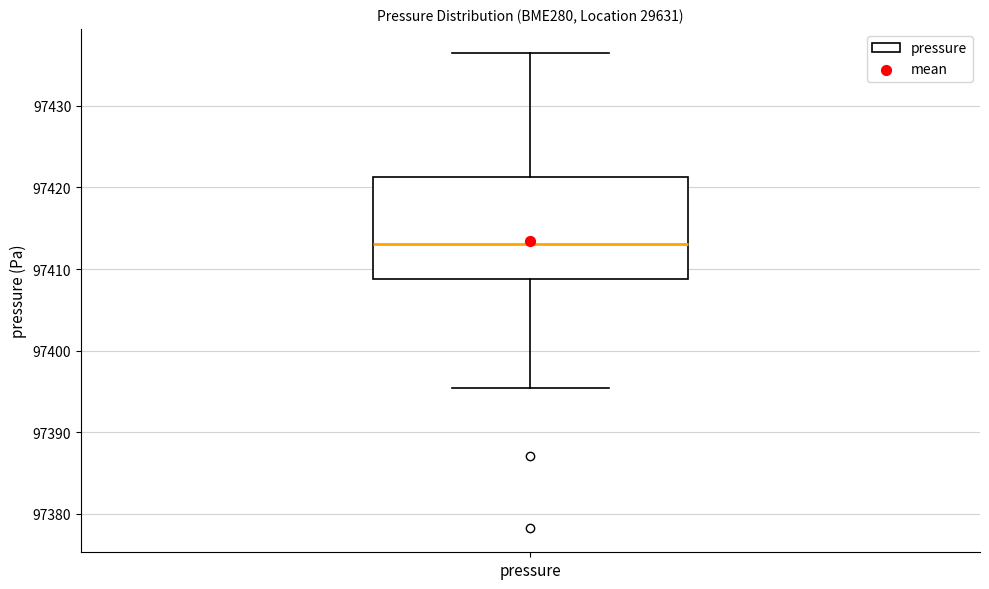

Read this box plot against the y-axis: the position of the median line, the range covered by the box, and the ends of both whiskers. The values are not printed on the chart, so give them approximately, as read against the axis.

median 97413, box 97409 to 97421, whiskers 97395 to 97437